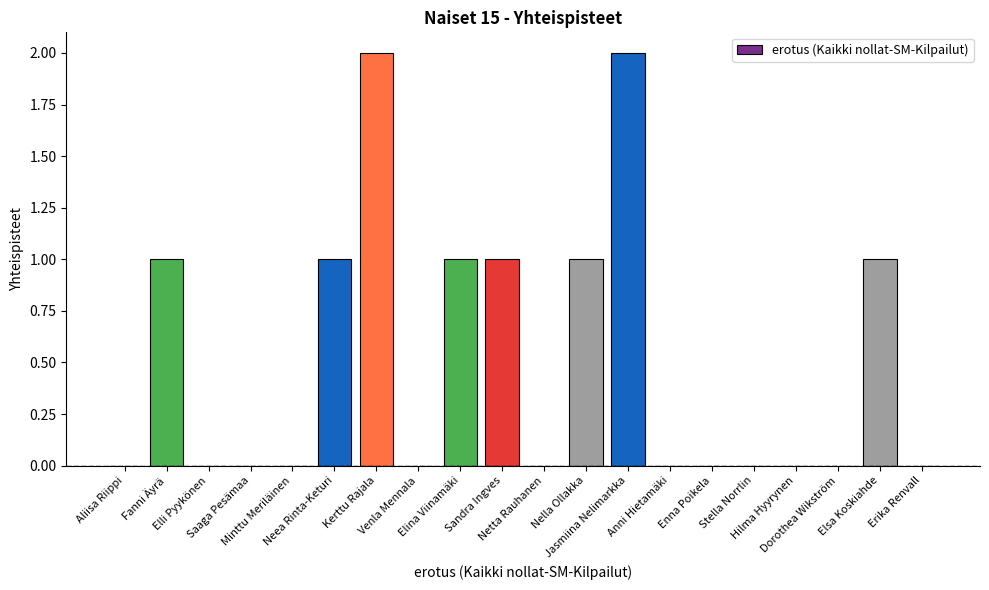

Read the value at Kerttu Rajala.

2